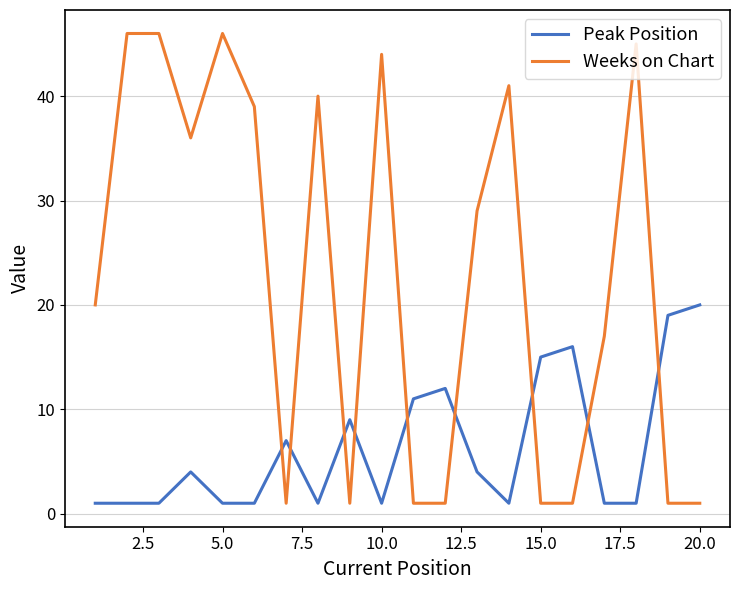

List the series in order of their overall mean, lowest first.

Peak Position, Weeks on Chart